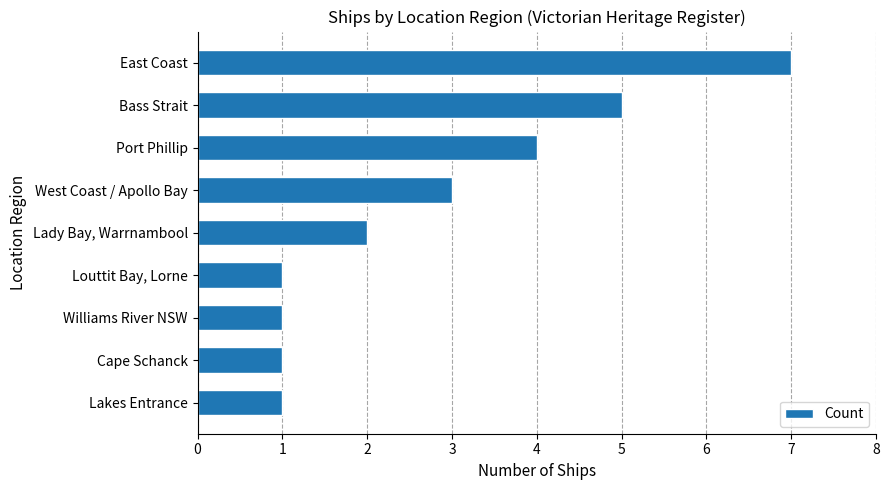

How many bars are there in total?

9